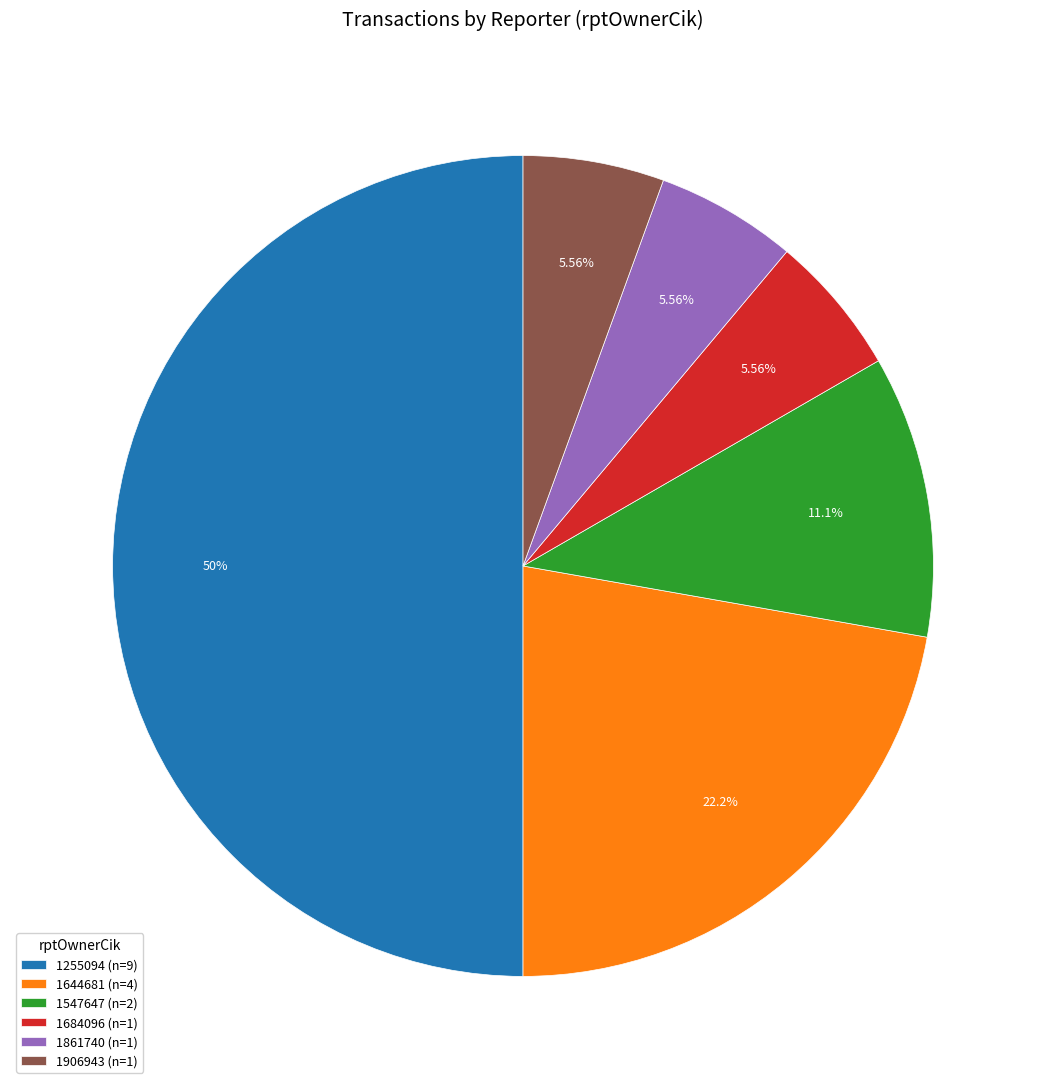

Which has a higher value, 1644681 (n=4) or 1684096 (n=1)?

1644681 (n=4)